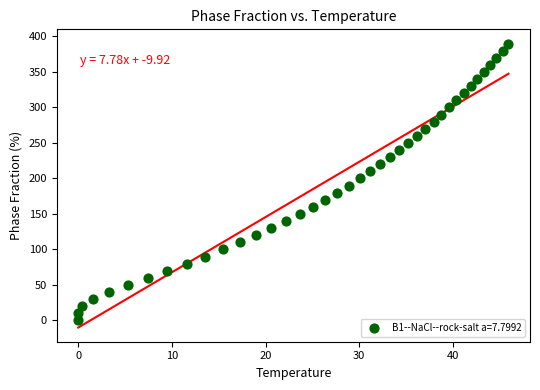

What is the range of Y values (max minus min)?

390